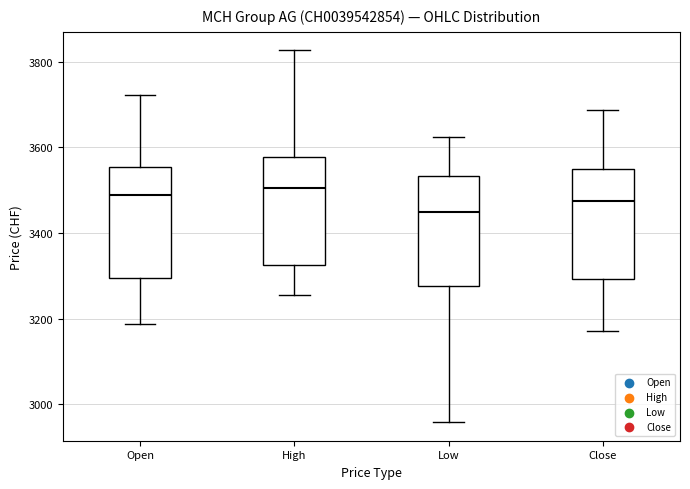

Where is the lower edge of the box for Close on the y-axis? The values are not printed on the chart, so give them approximately, as read against the axis.

3300